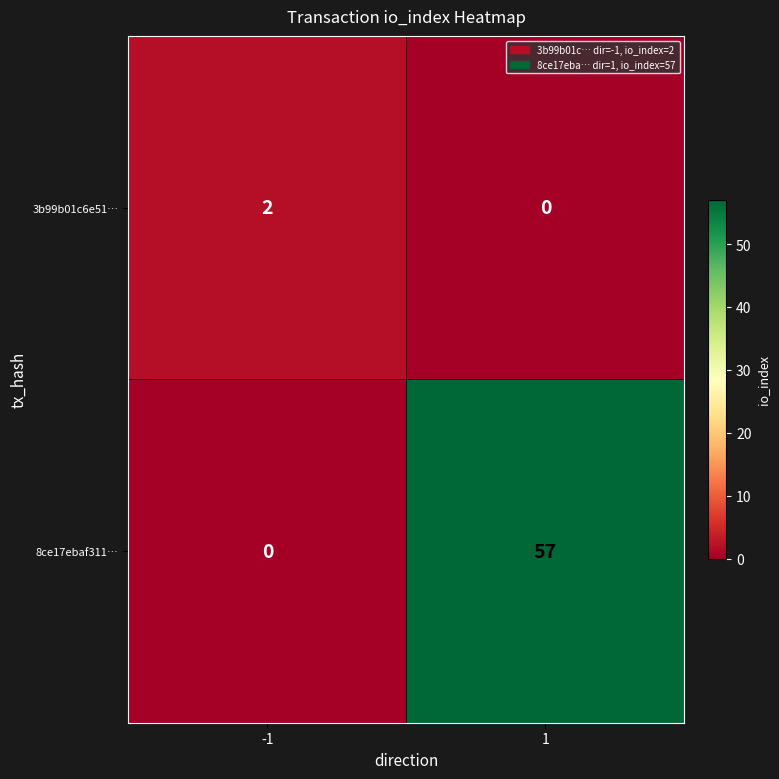

What is the difference between the highest and lowest values at 1?

57